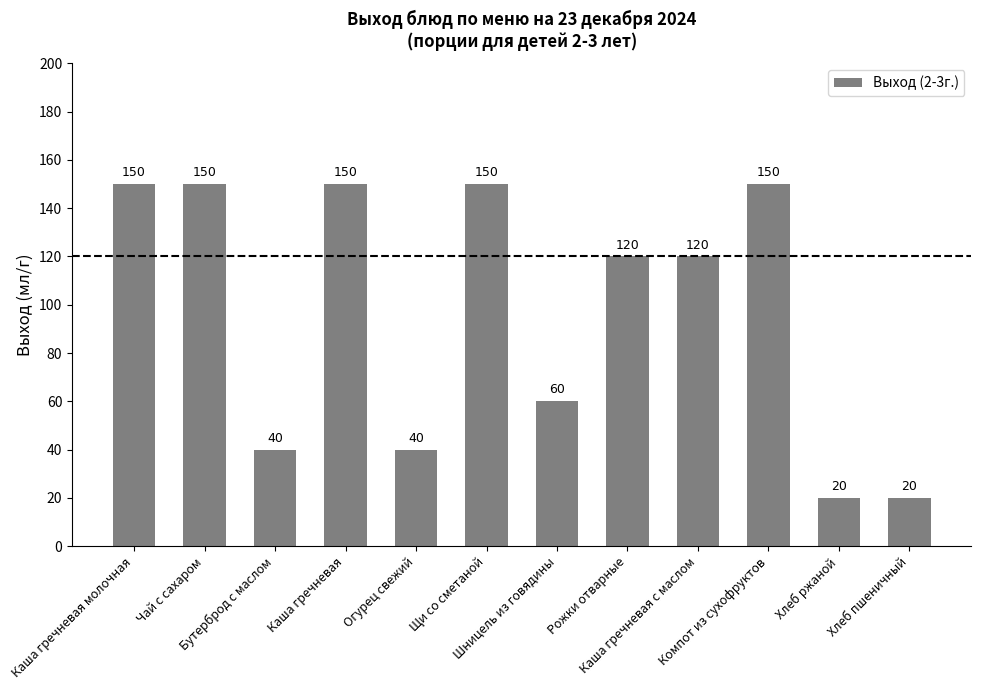

What value does the data have at Каша гречневая с маслом, to the nearest 5?

120